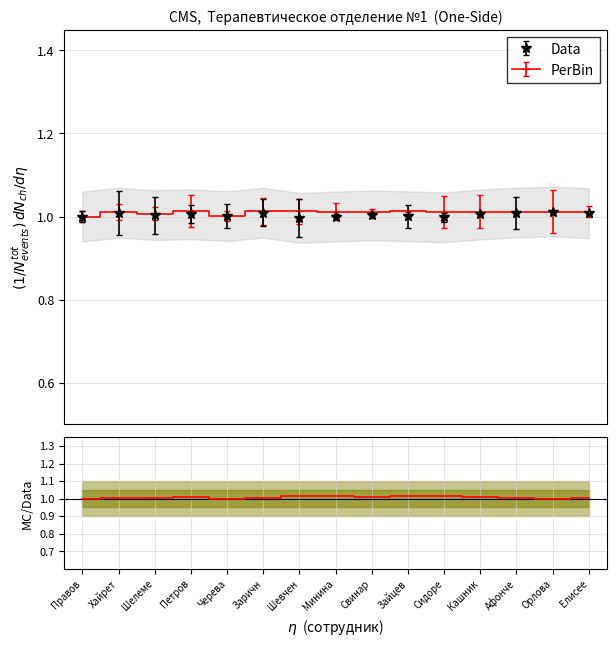

How many lines are shown in the chart?

1